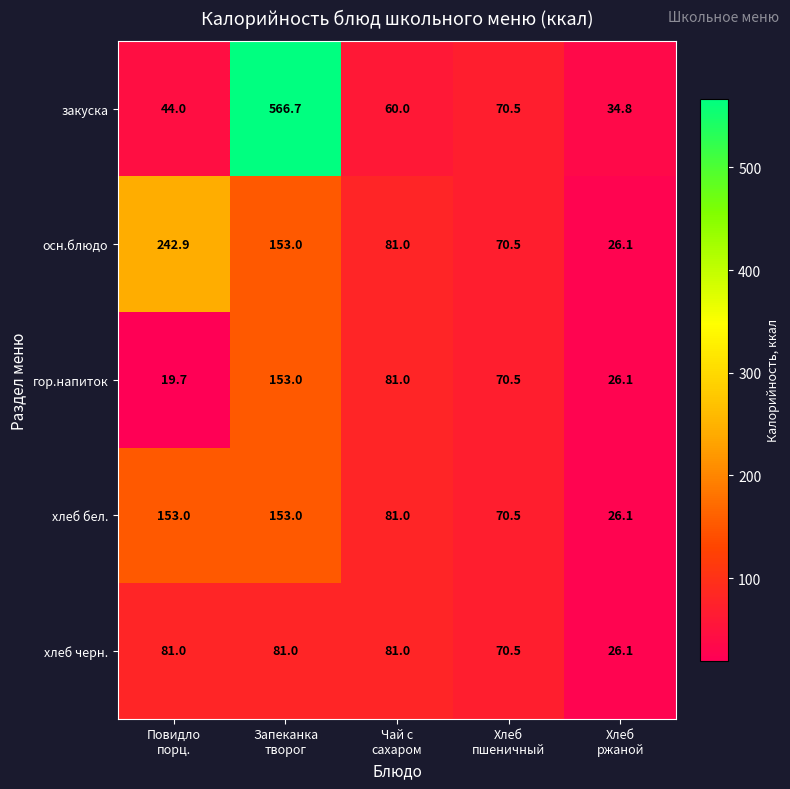

How many data points in гор.напиток are less than 70?

2